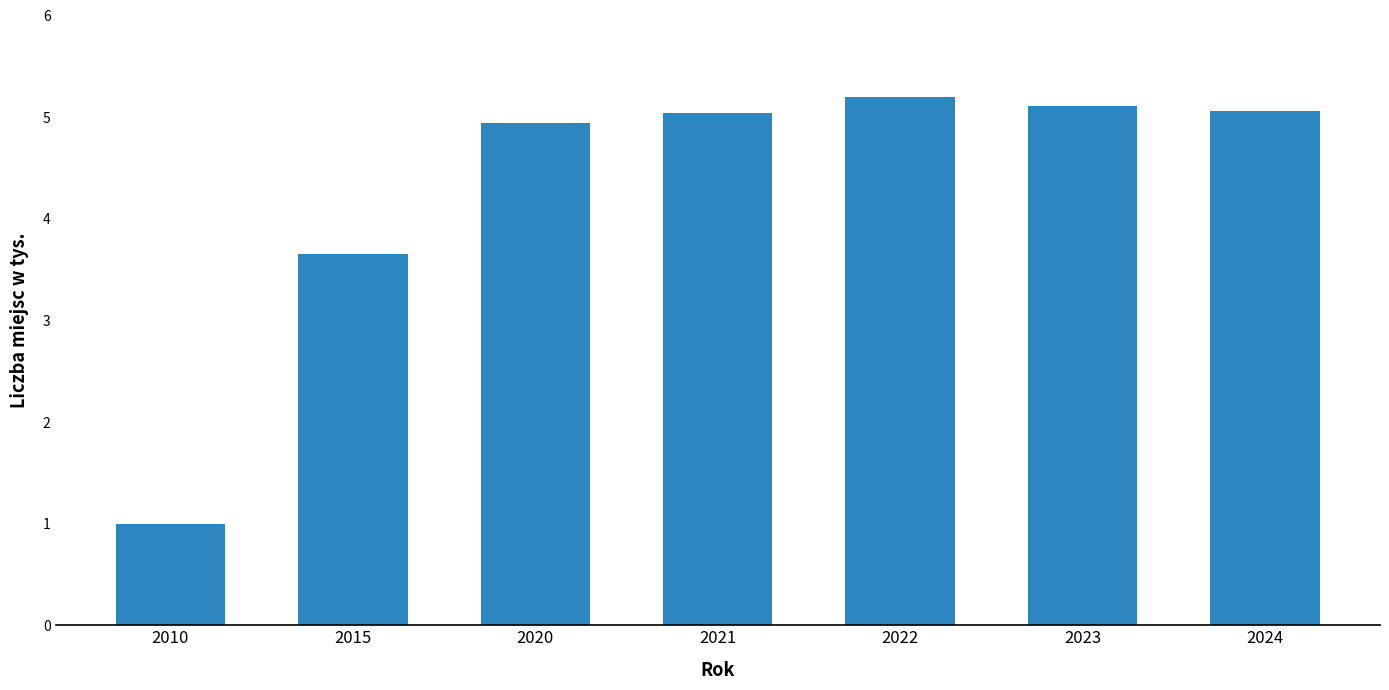

What is the minimum value shown in the chart?

1.0